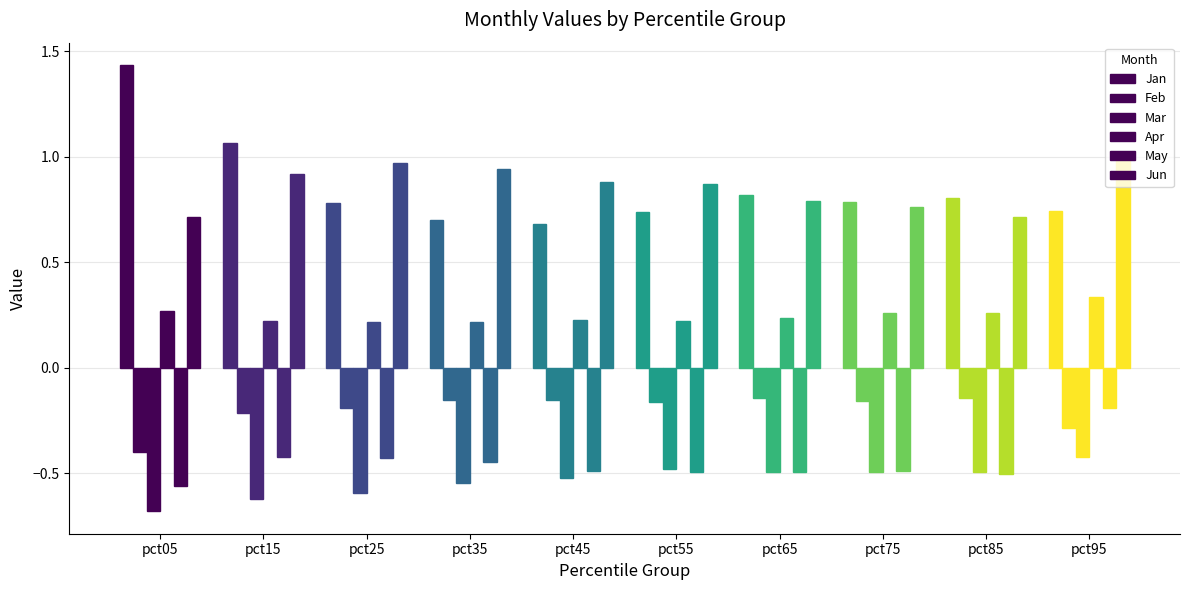

Are the bars horizontal?

No